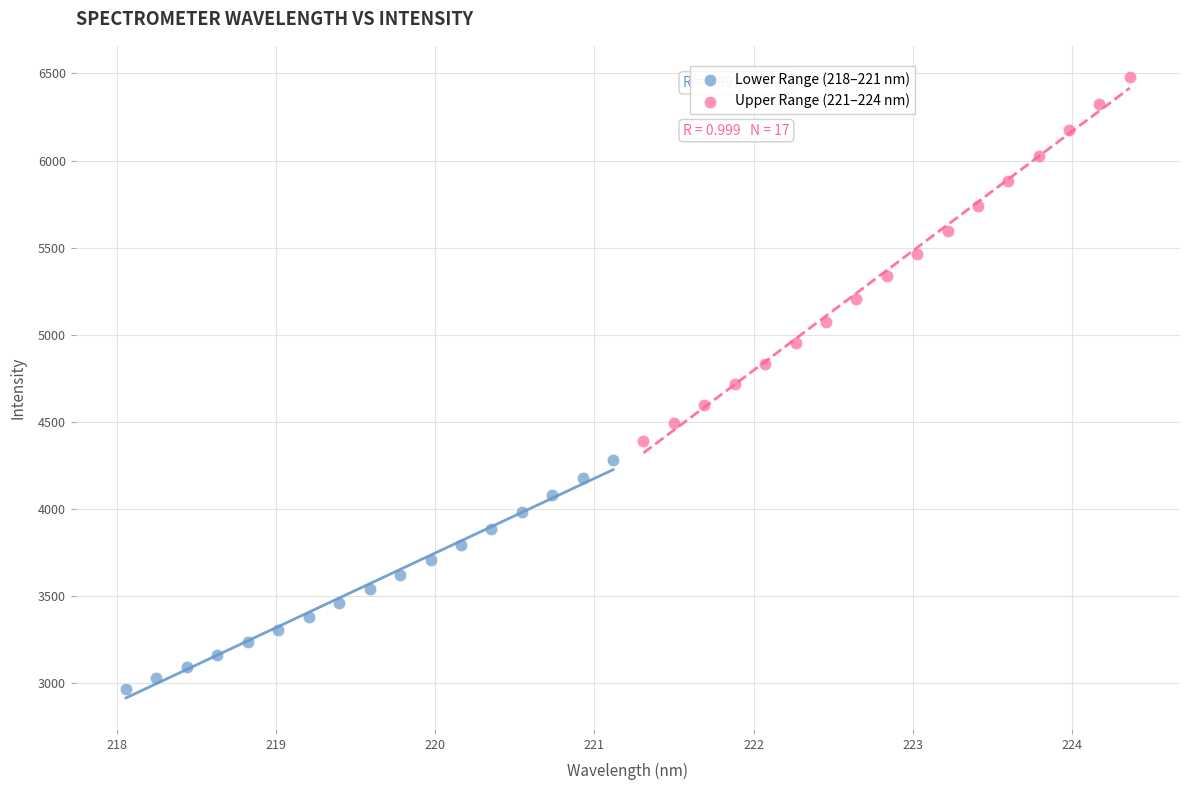

Which series reaches the maximum Y coordinate?

Upper Range (221–224 nm)